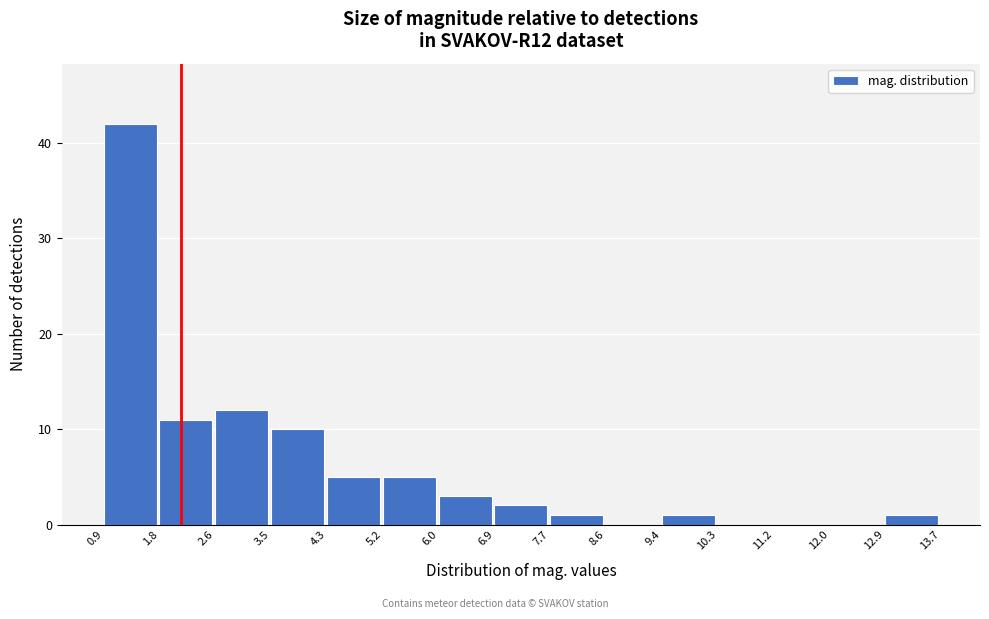

Reading left to right, transcribe this chart: for each bar, give the range it covers on the x-axis and its height. The values are not printed on the chart, so give them approximately, as read against the axis.

0.9 to 1.8: 42
1.8 to 2.6: 11
2.6 to 3.5: 12
3.5 to 4.3: 10
4.3 to 5.2: 5
5.2 to 6.0: 5
6.0 to 6.9: 3
6.9 to 7.7: 2
7.7 to 8.6: 1
8.6 to 9.4: 0
9.4 to 10.3: 1
10.3 to 11.2: 0
11.2 to 12.0: 0
12.0 to 12.9: 0
12.9 to 13.7: 1